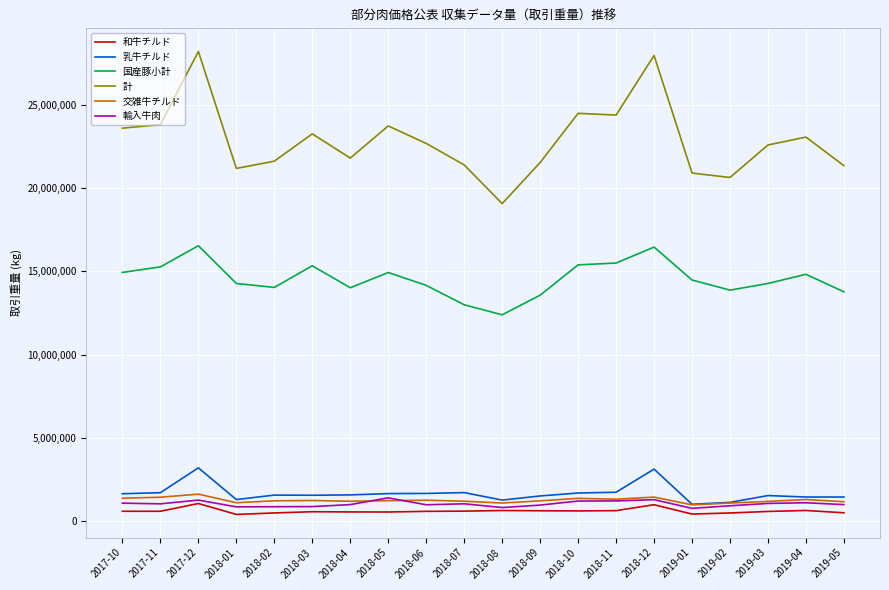

The value of 計 at 2019-03 is 12869115. True or false?

False